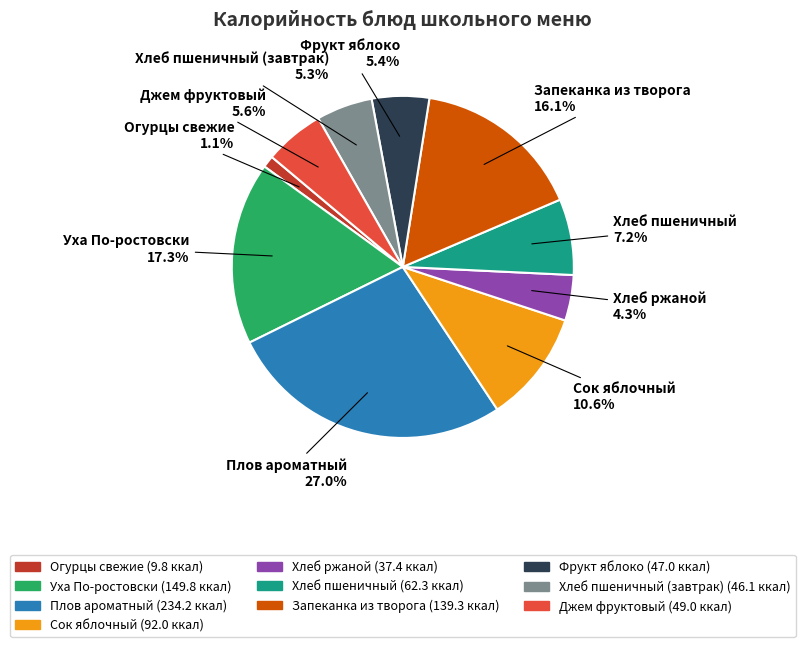

To the nearest percent, what is the average slice percentage?

10%